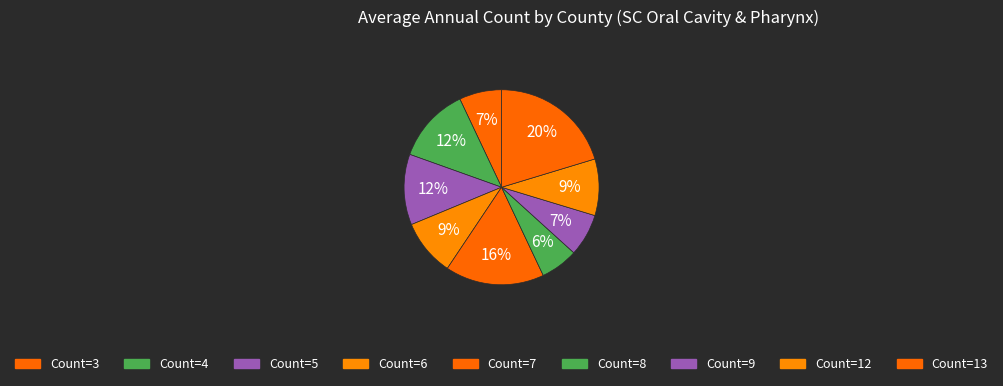

How many slices are in this pie chart?

9